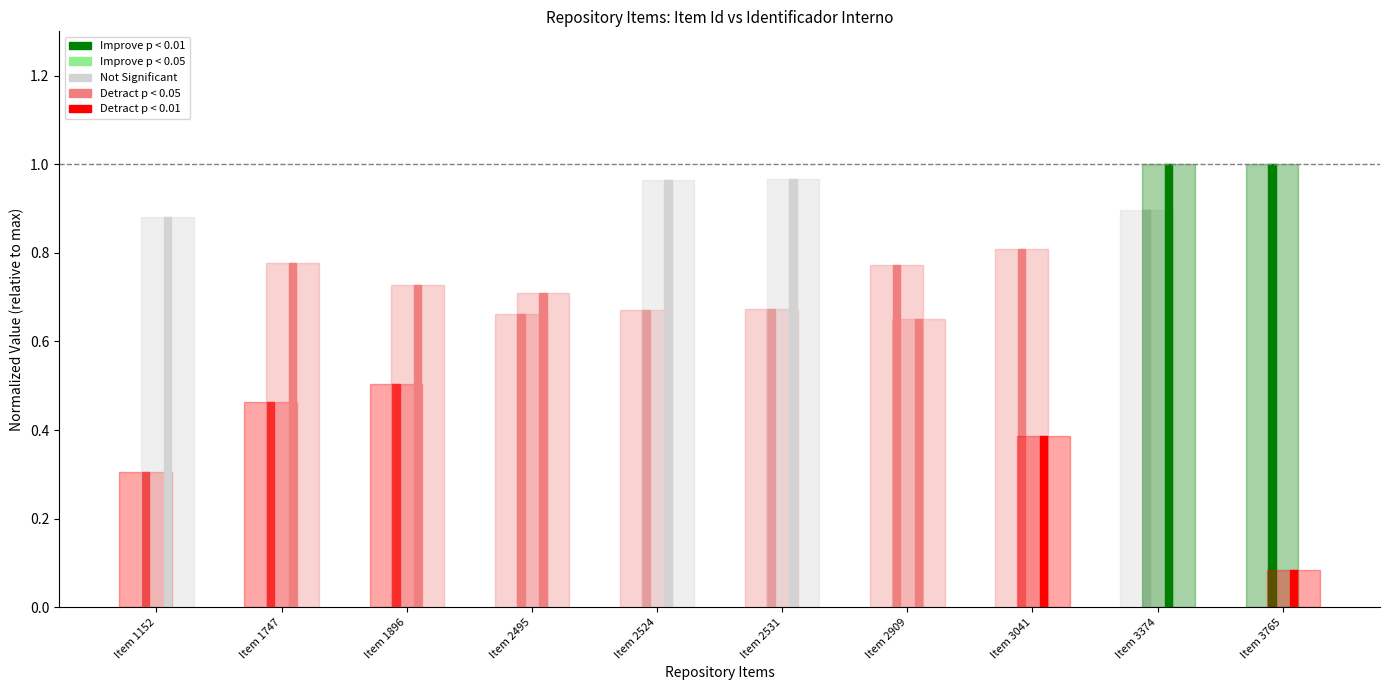

At which label is Identificador interno closest to 0?

Item 3765